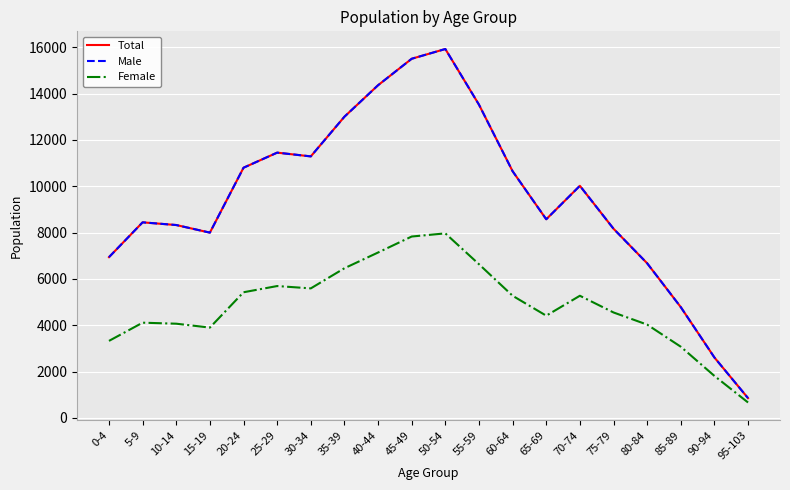

What is the smallest value displayed?

669